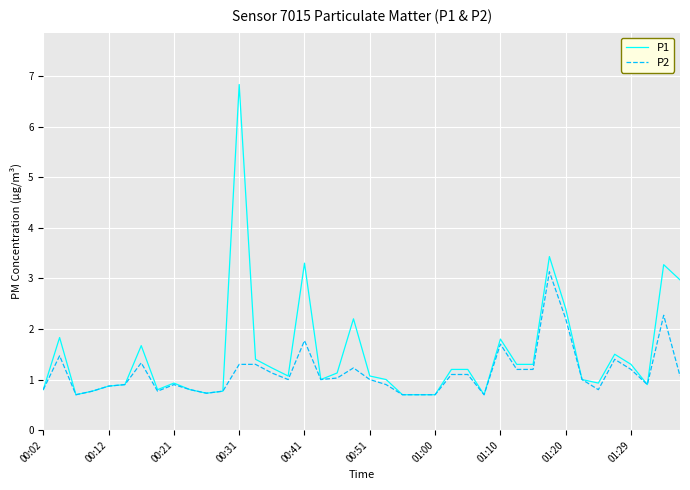

Which series has the widest spread of values?

P1